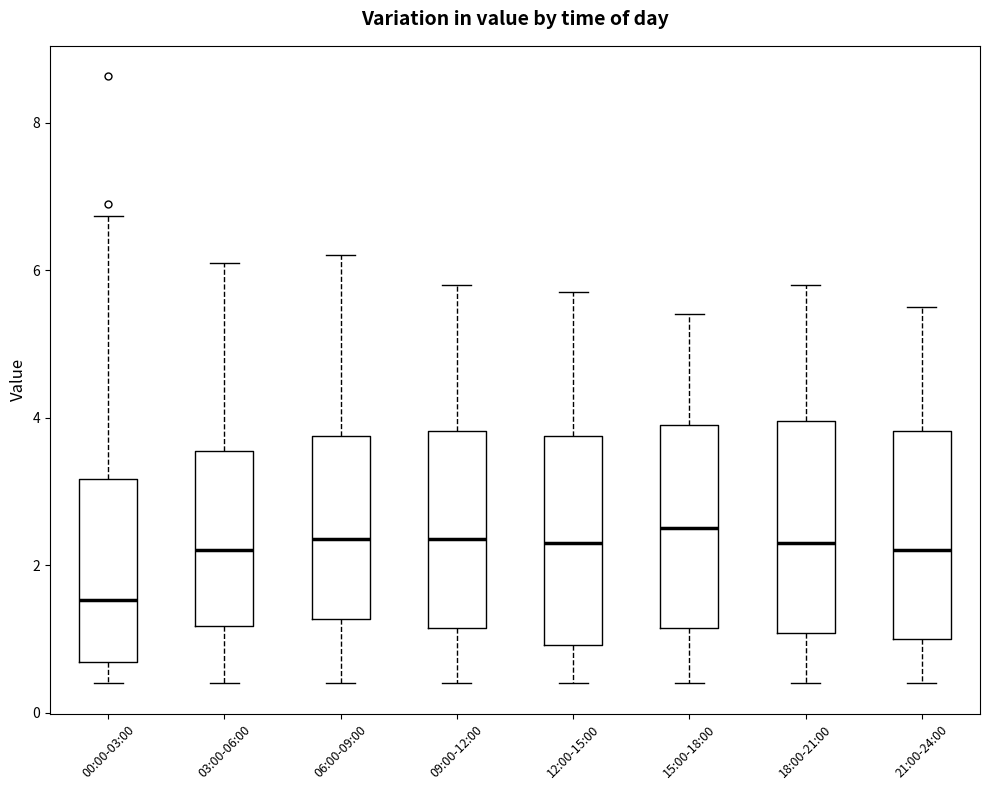

Reading left to right, transcribe this box plot: for each box, give where its median line is, the range the box spans, and where its two whiskers end, as read against the y-axis. The values are not printed on the chart, so give them approximately, as read against the axis.

00:00-03:00: median 1.6, box 0.6 to 3.2, whiskers 0.4 to 6.8
03:00-06:00: median 2.2, box 1.2 to 3.6, whiskers 0.4 to 6.2
06:00-09:00: median 2.4, box 1.2 to 3.8, whiskers 0.4 to 6.2
09:00-12:00: median 2.4, box 1.2 to 3.8, whiskers 0.4 to 5.8
12:00-15:00: median 2.4, box 1.0 to 3.8, whiskers 0.4 to 5.8
15:00-18:00: median 2.6, box 1.2 to 4.0, whiskers 0.4 to 5.4
18:00-21:00: median 2.4, box 1.0 to 4.0, whiskers 0.4 to 5.8
21:00-24:00: median 2.2, box 1.0 to 3.8, whiskers 0.4 to 5.6